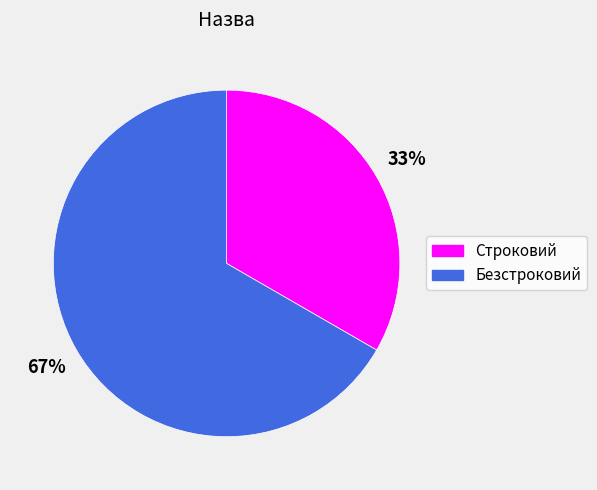

To the nearest percent, what is the combined percentage of Безстроковий and Строковий?

100%